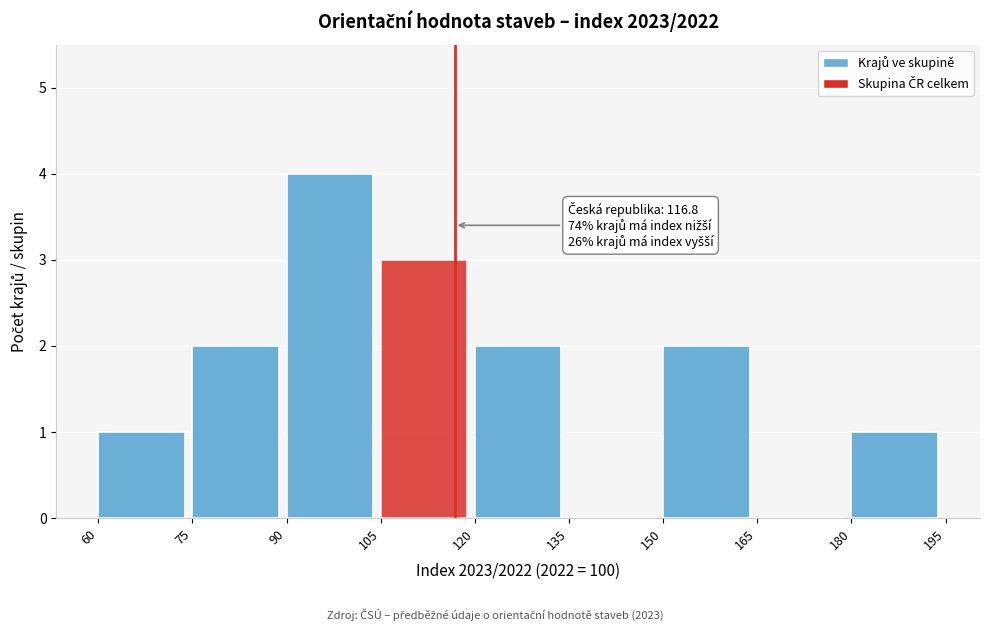

Which range on the x-axis has the tallest bar?

90 to 105